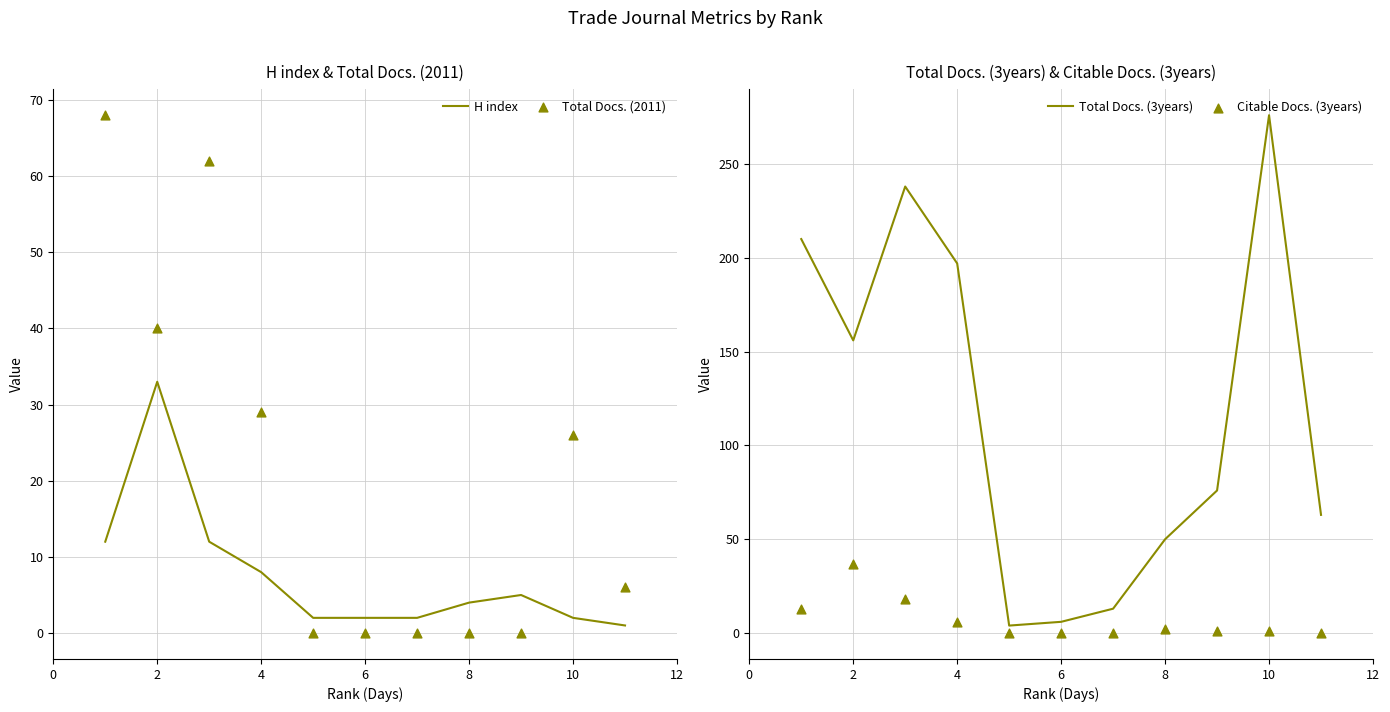

At how many categories does at least one series exceed 229?

2